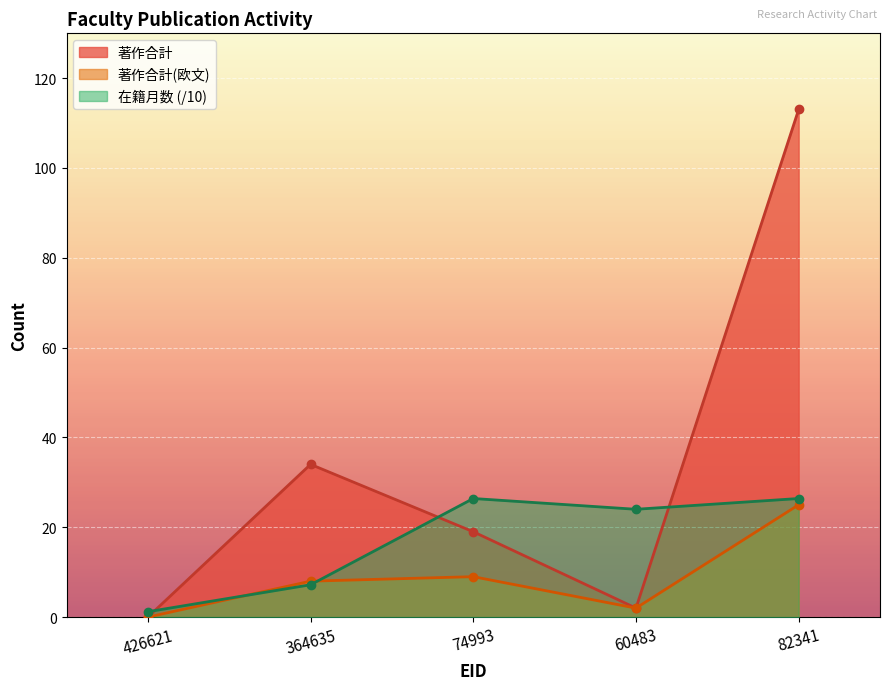

True or false: 著作合計 and 著作合計(欧文) cross at least once.

False